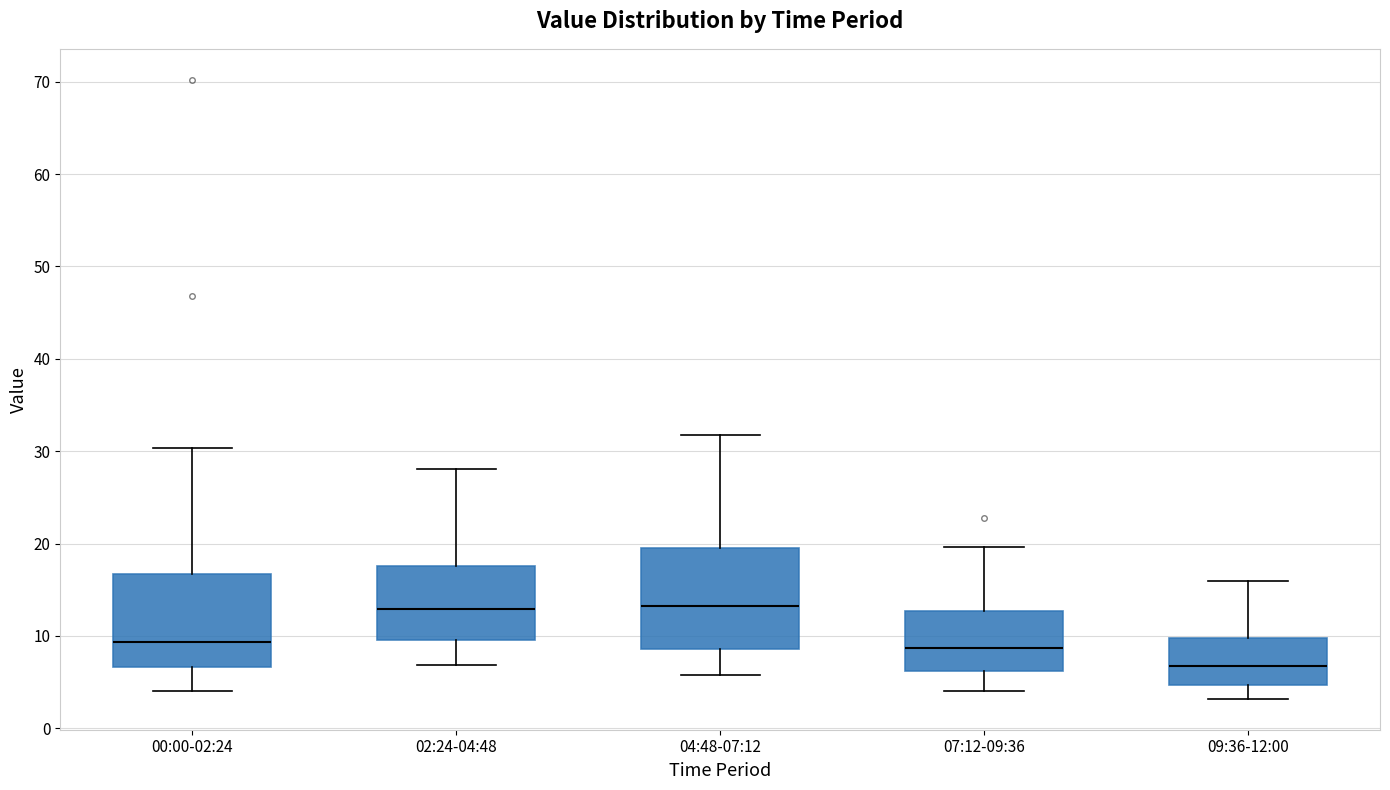

Reading left to right, transcribe this box plot: for each box, give where its median line is, the range the box spans, and where its two whiskers end, as read against the y-axis. The values are not printed on the chart, so give them approximately, as read against the axis.

00:00-02:24: median 9, box 7 to 17, whiskers 4 to 30
02:24-04:48: median 13, box 10 to 18, whiskers 7 to 28
04:48-07:12: median 13, box 9 to 20, whiskers 6 to 32
07:12-09:36: median 9, box 6 to 13, whiskers 4 to 20
09:36-12:00: median 7, box 5 to 10, whiskers 3 to 16